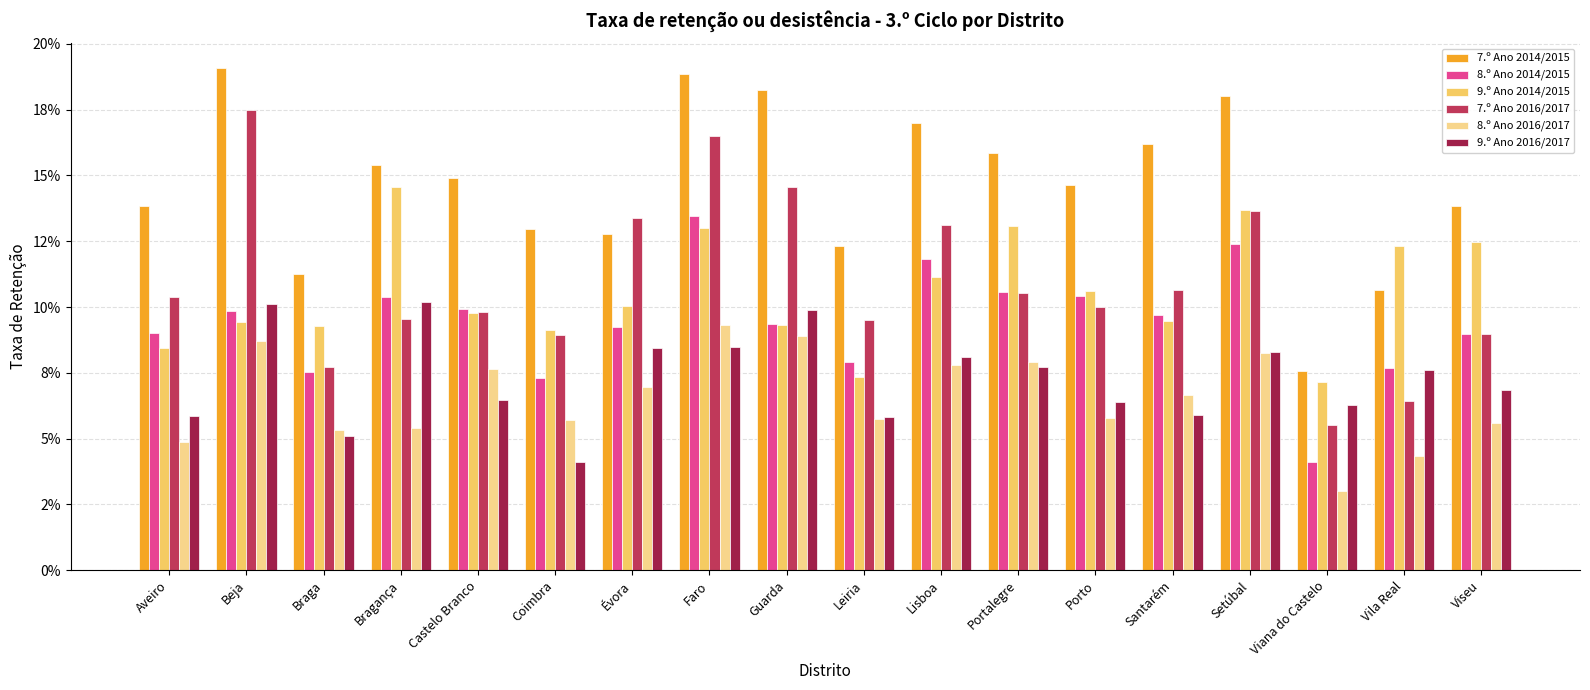

What is the value of the 7.º Ano 2016/2017 bar at the 9th from the left?

14.5